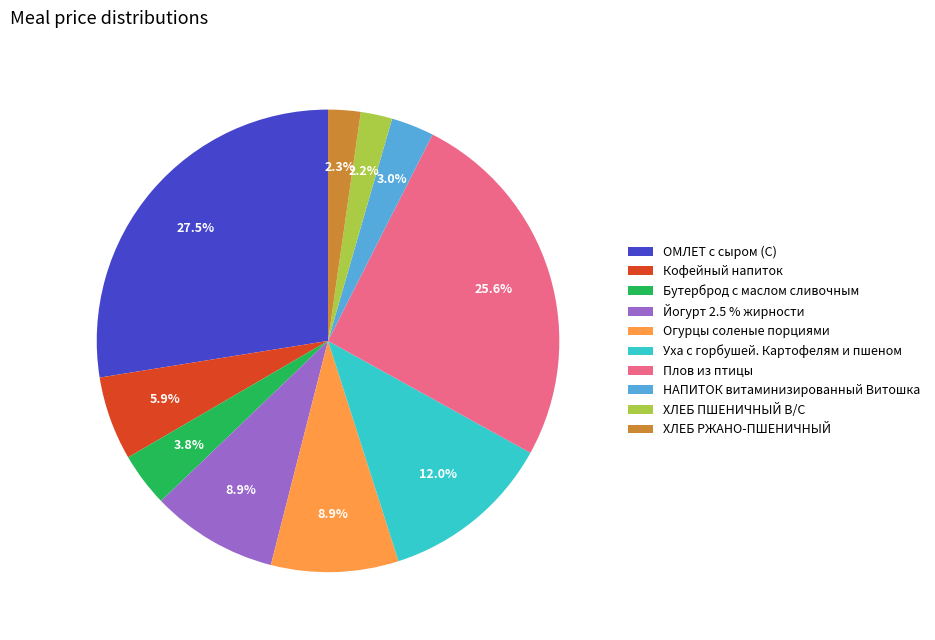

What is the total percentage of Огурцы соленые порциями and ХЛЕБ ПШЕНИЧНЫЙ В/С?

11.1%